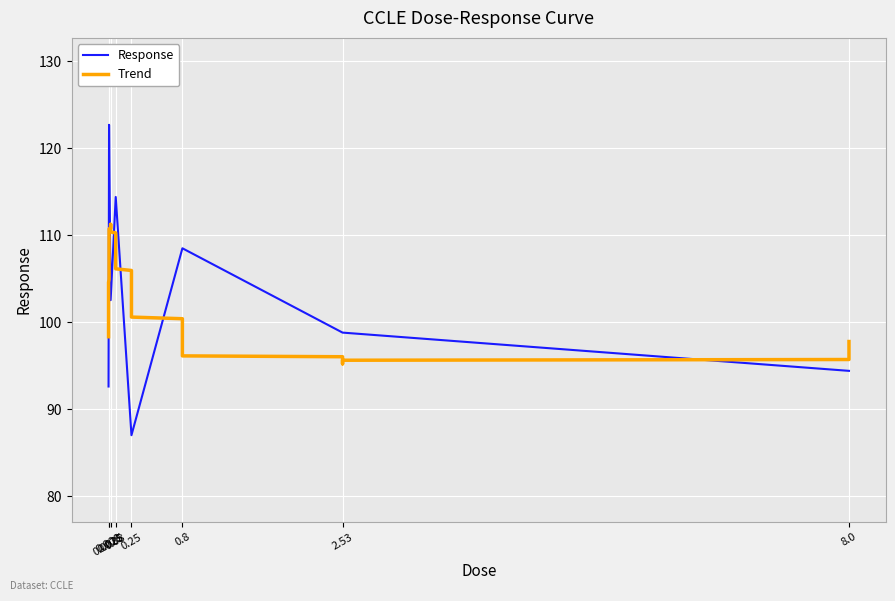

Which has a higher value, 0.8 or 0.025?

0.8